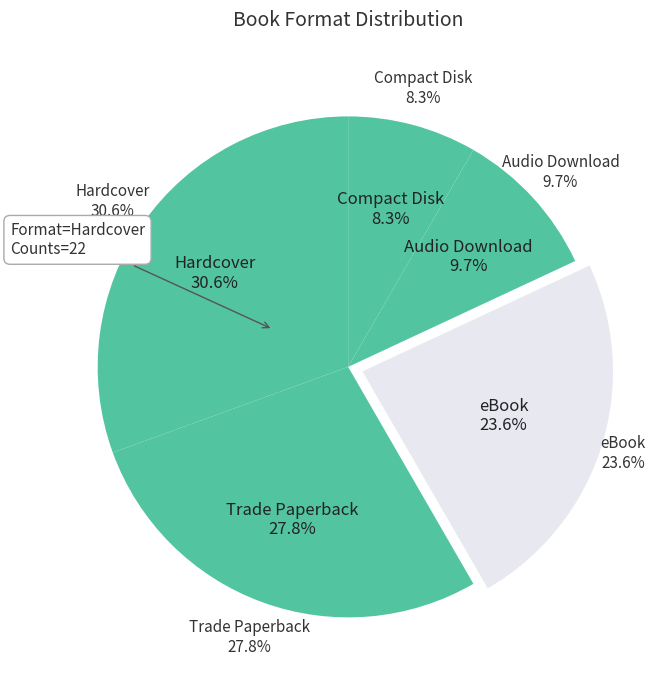

Do Audio Download and Trade Paperback together represent more than half of the pie?

No